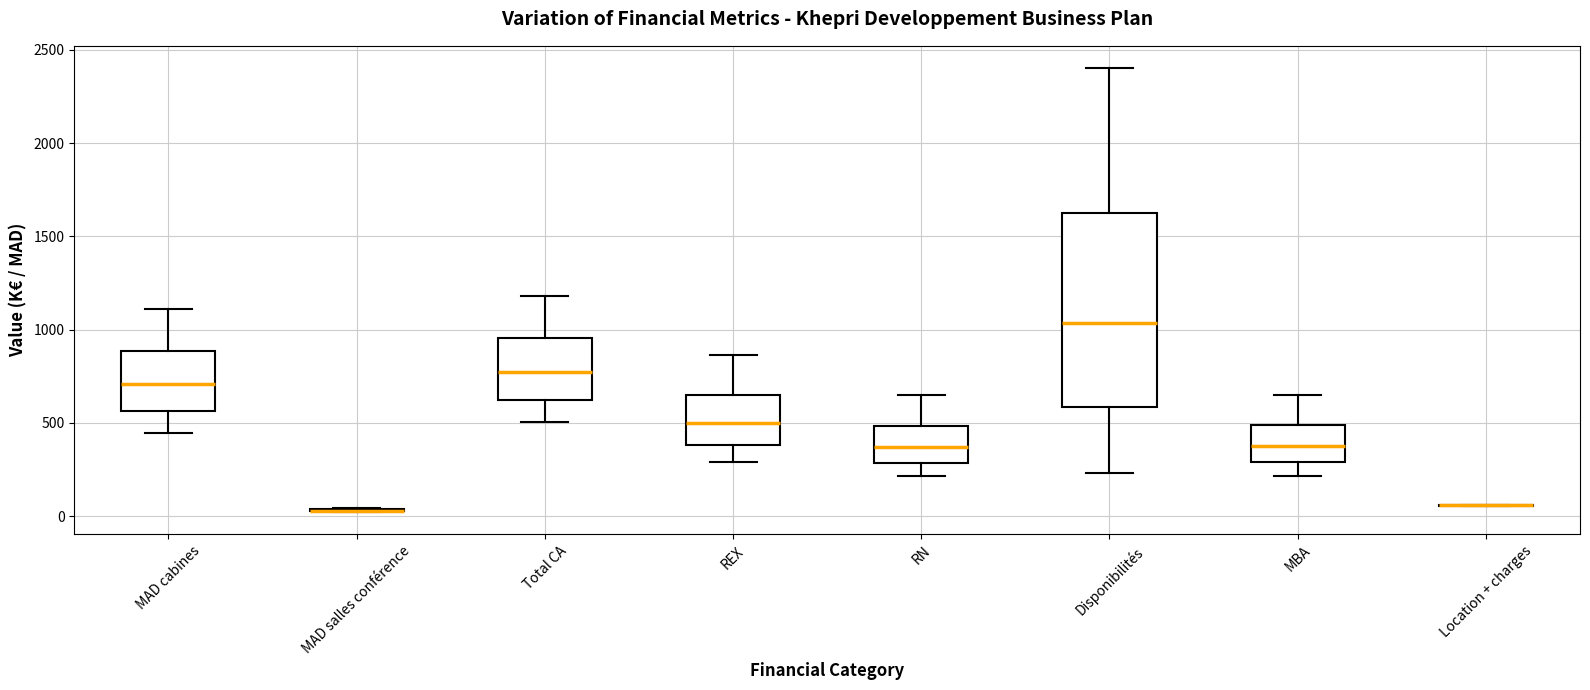

Comparing the boxes themselves (not the whiskers), which one is the tallest?

Disponibilités